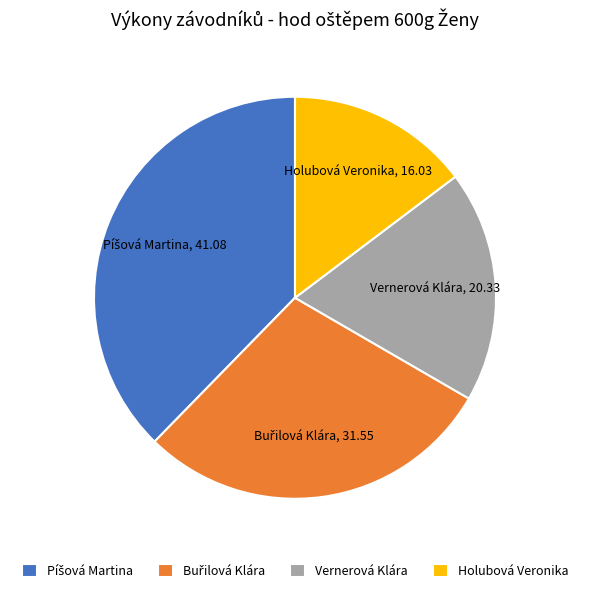

What is the ratio of the value at Vernerová Klára to the value at Holubová Veronika?

1.3